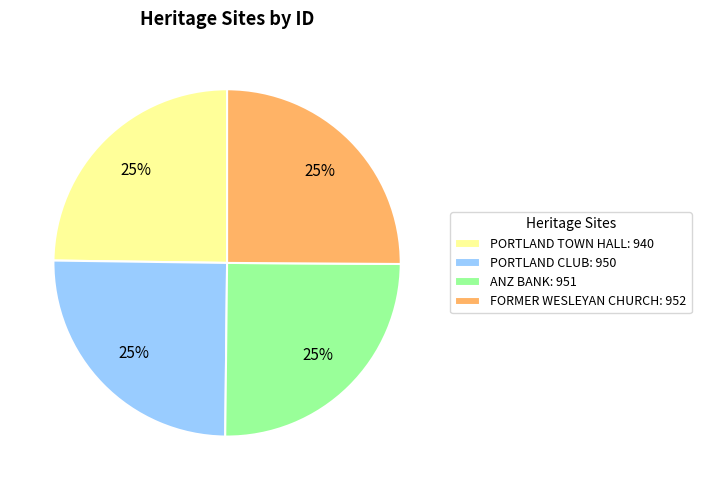

How many segments does this pie chart have?

4